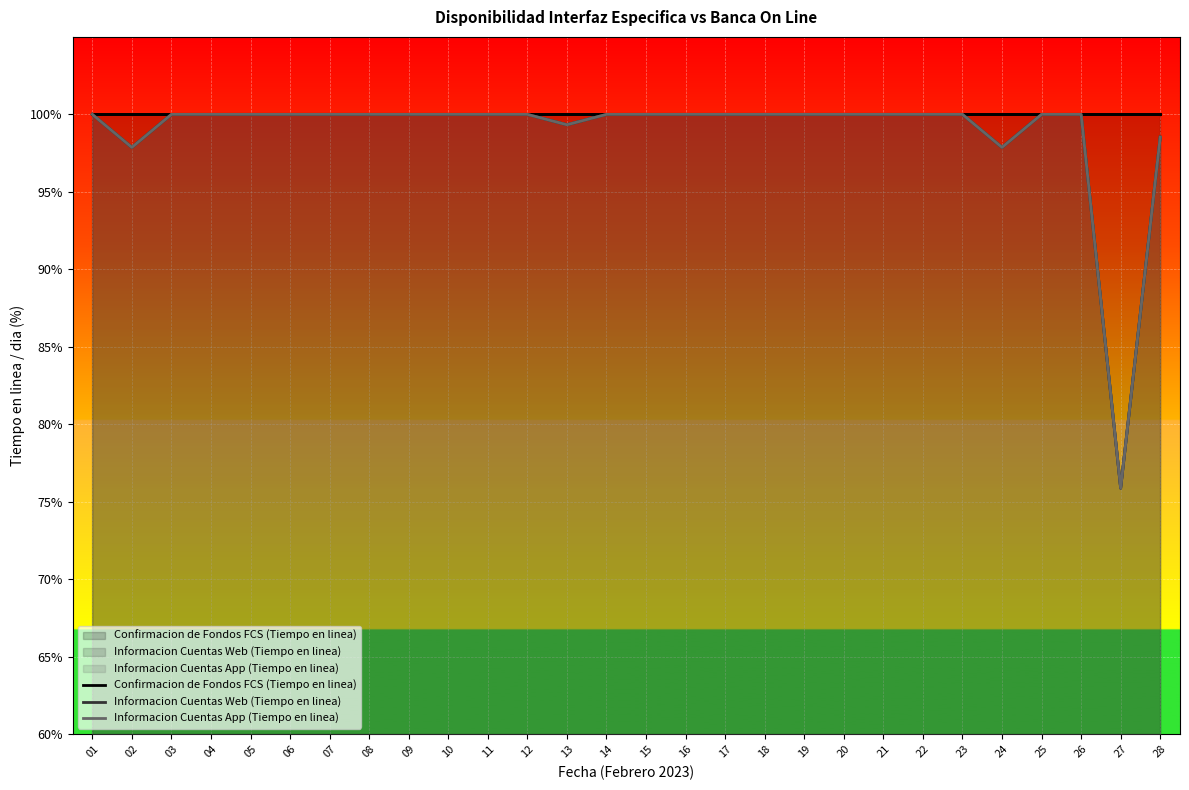

Which series has the largest total across all categories?

Confirmacion de Fondos FCS (Tiempo en linea)